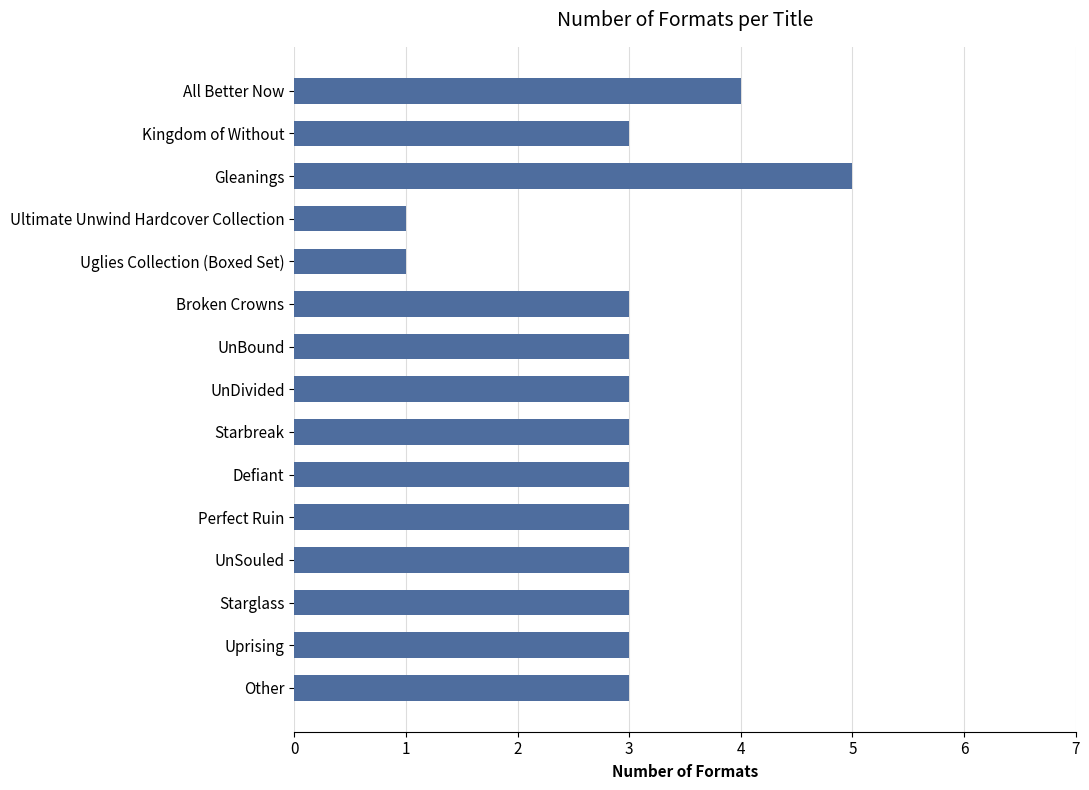

The chart shows a value of 3 at UnSouled. True or false?

True